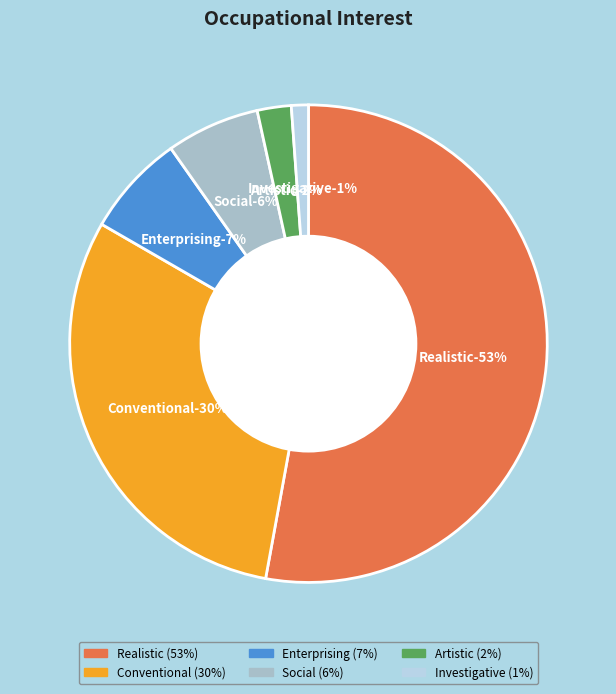

Is Realistic the majority of the pie?

Yes